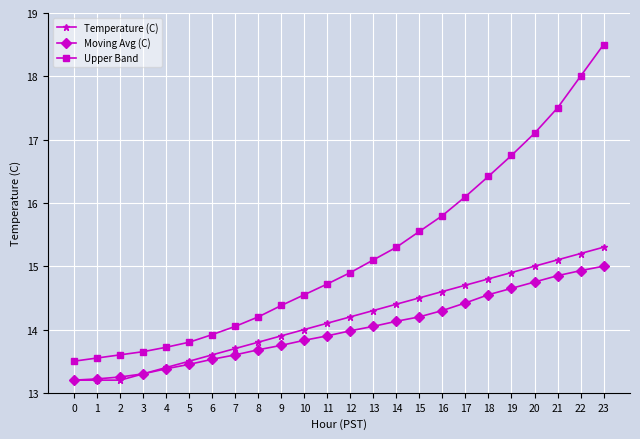

What is the sum of the Temperature (C) values at 20 and 23?

30.3